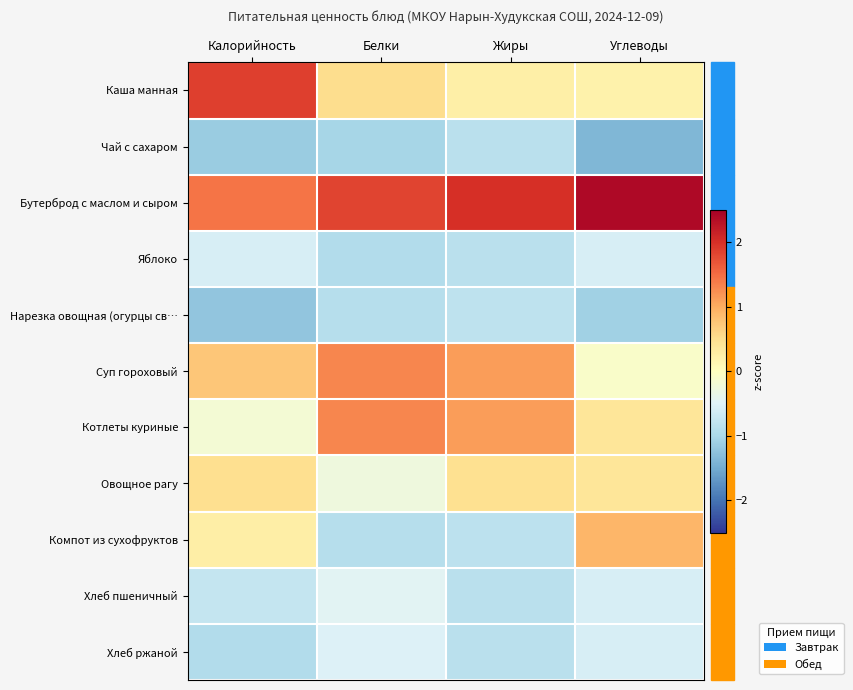

Reading left to right, extract all data points from this chart.

Каша манная: Калорийность=1.9	Белки=0.5	Жиры=0.3	Углеводы=0.2
Чай с сахаром: Калорийность=-1.1	Белки=-1.0	Жиры=-0.8	Углеводы=-1.4
Бутерброд с маслом и сыром: Калорийность=1.4	Белки=1.8	Жиры=2.0	Углеводы=2.4
Яблоко: Калорийность=-0.6	Белки=-0.9	Жиры=-0.8	Углеводы=-0.6
Нарезка овощная (огурцы св…: Калорийность=-1.2	Белки=-0.9	Жиры=-0.8	Углеводы=-1.1
Суп гороховый: Калорийность=0.8	Белки=1.3	Жиры=1.1	Углеводы=-0.1
Котлеты куриные: Калорийность=-0.2	Белки=1.3	Жиры=1.1	Углеводы=0.4
Овощное рагу: Калорийность=0.5	Белки=-0.3	Жиры=0.5	Углеводы=0.4
Компот из сухофруктов: Калорийность=0.3	Белки=-0.9	Жиры=-0.8	Углеводы=0.9
Хлеб пшеничный: Калорийность=-0.8	Белки=-0.5	Жиры=-0.8	Углеводы=-0.6
Хлеб ржаной: Калорийность=-0.9	Белки=-0.5	Жиры=-0.8	Углеводы=-0.6